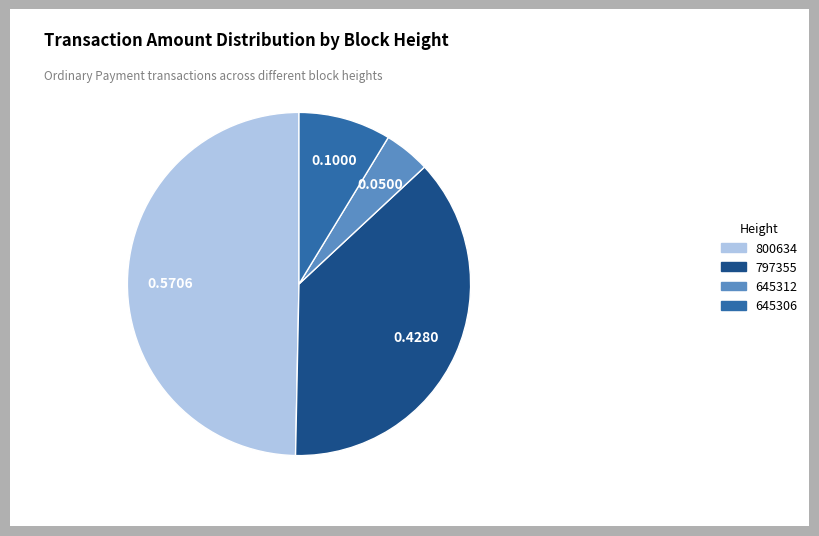

Which slice is the smallest?

645312